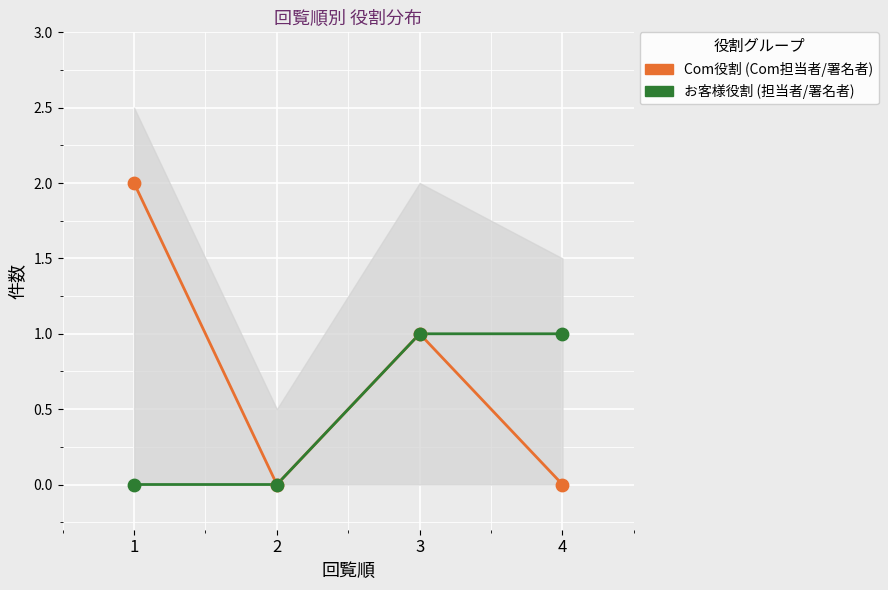

Which series contains the highest Y value?

Com役割 (Com担当者/署名者)